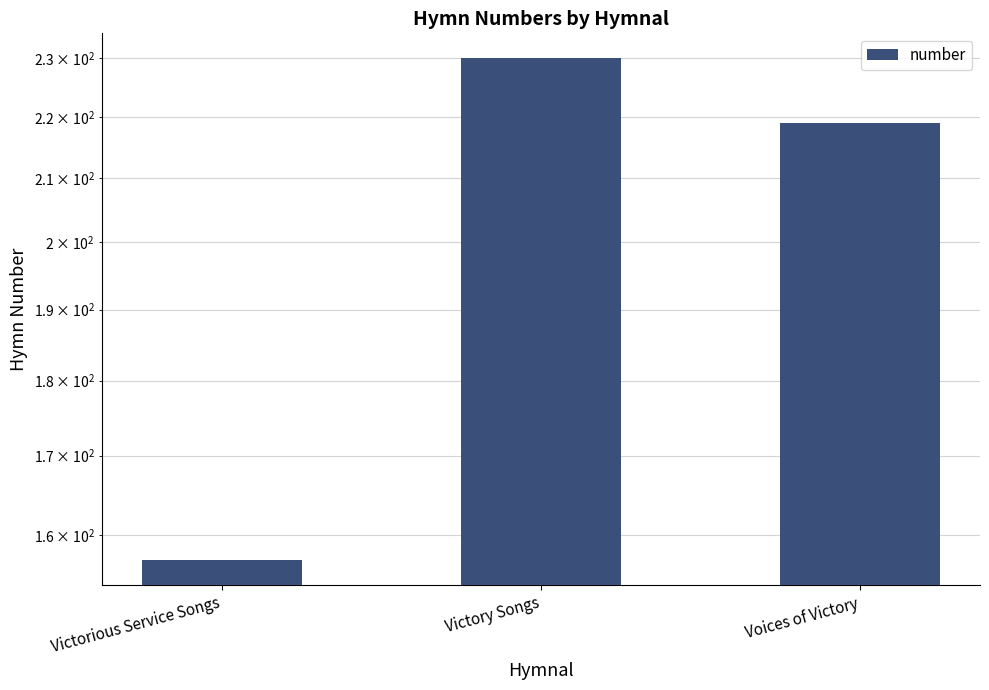

Rank the categories by value from highest to lowest.

Victory Songs, Voices of Victory, Victorious Service Songs